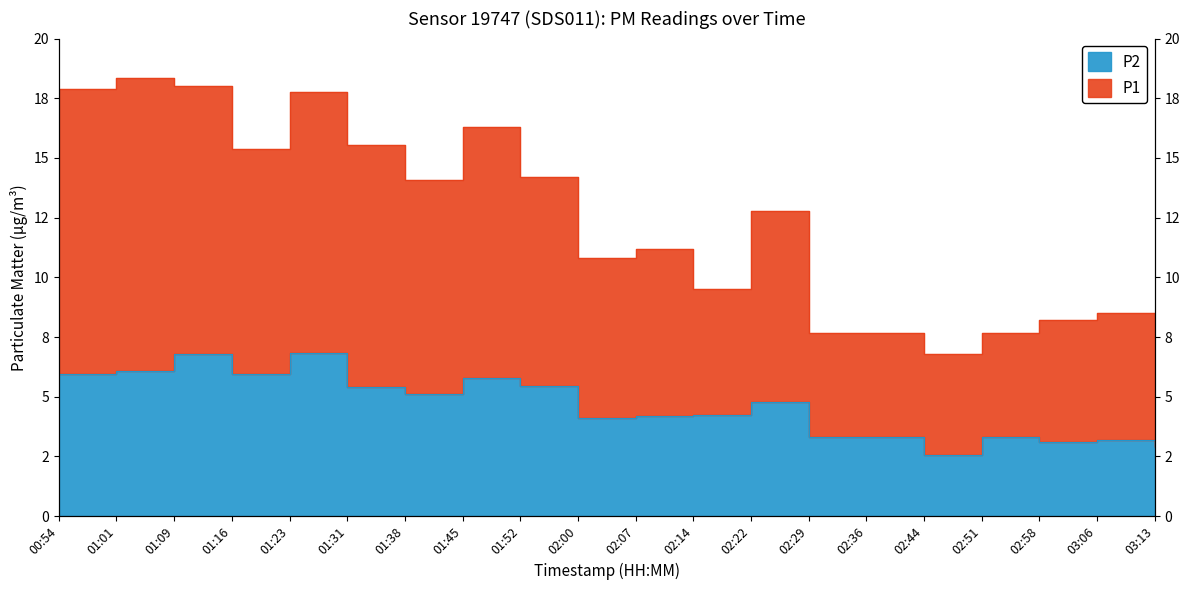

At which category is the sum across all series the highest?

01:09